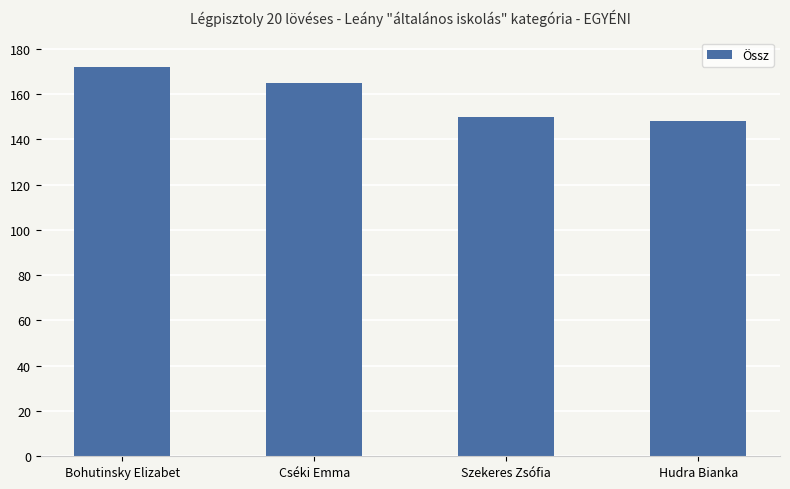

What is the ratio of the value at Cséki Emma to the value at Szekeres Zsófia?

1.1